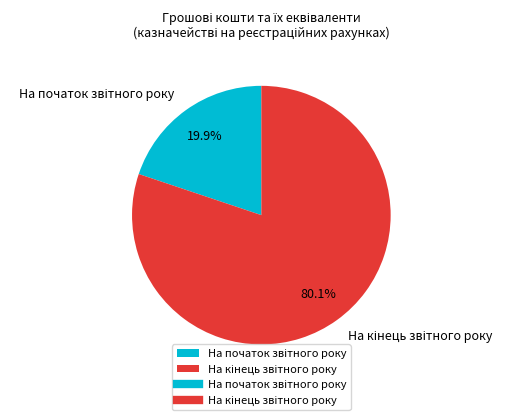

Is there a majority slice in this chart?

Yes